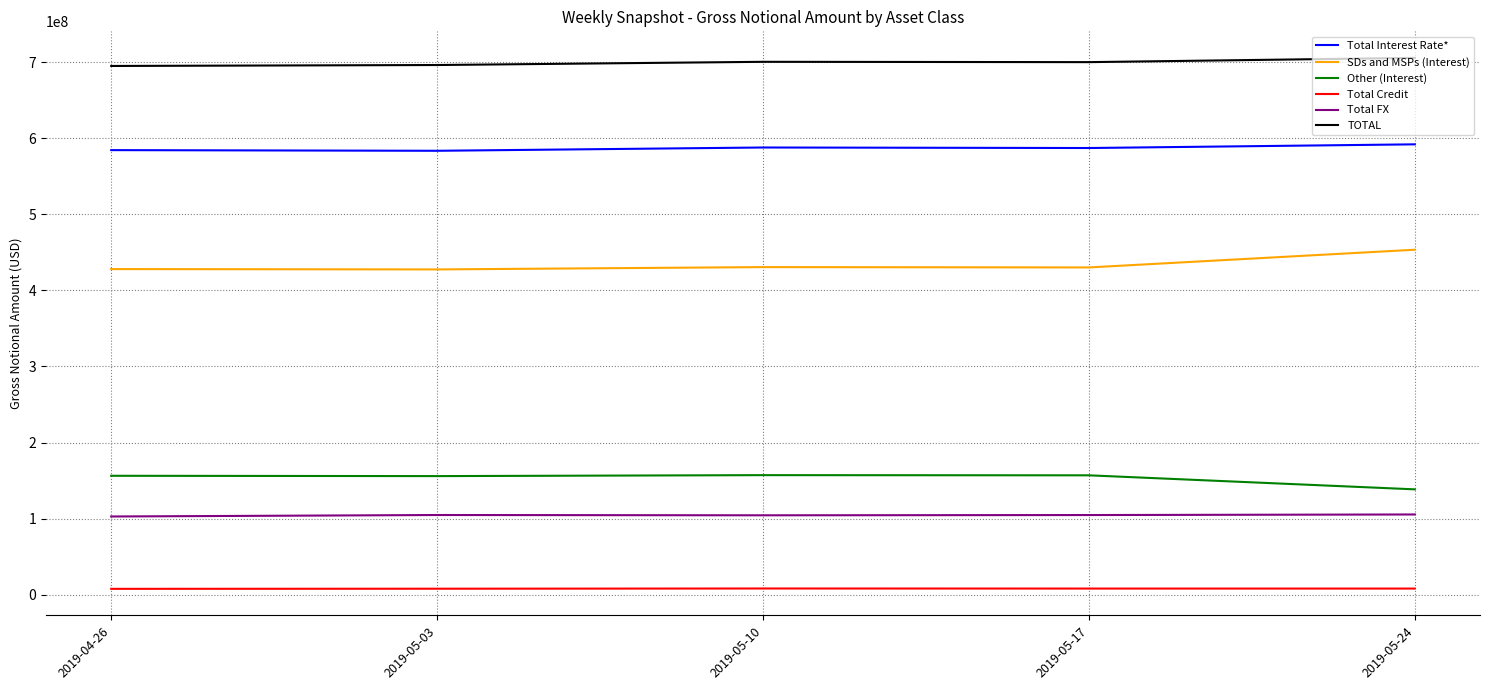

What are all the series names shown in the legend?

Total Interest Rate*, SDs and MSPs (Interest), Other (Interest), Total Credit, Total FX, TOTAL